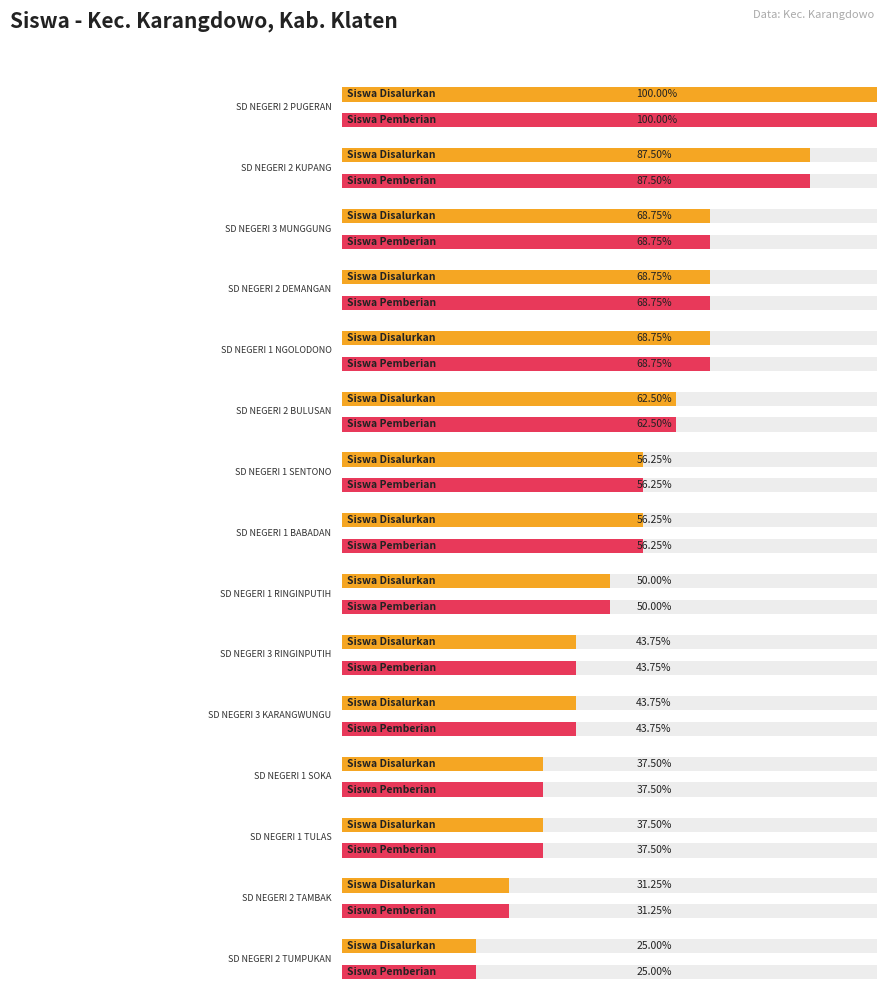

At how many categories does at least one series exceed 8?

8